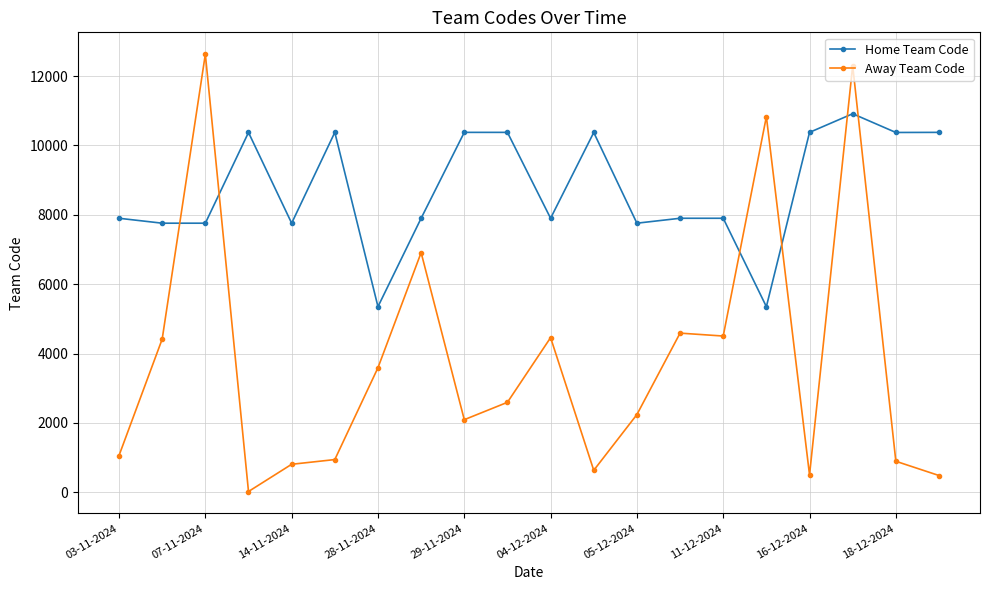

Which series has the largest total across all categories?

Home Team Code